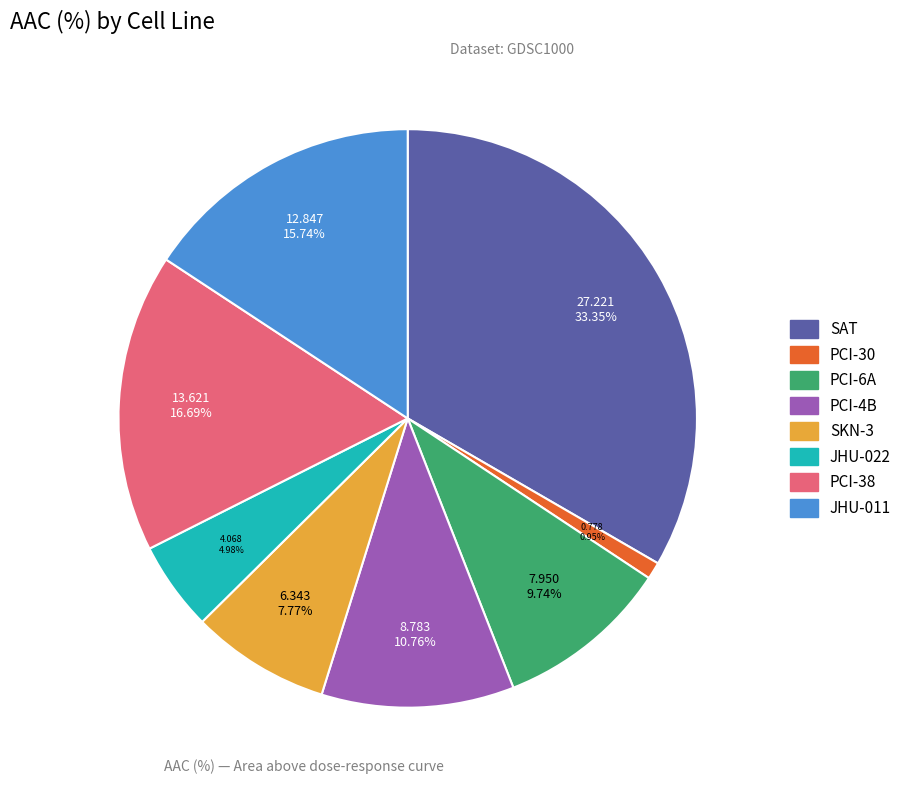

How many slices are in this pie chart?

8